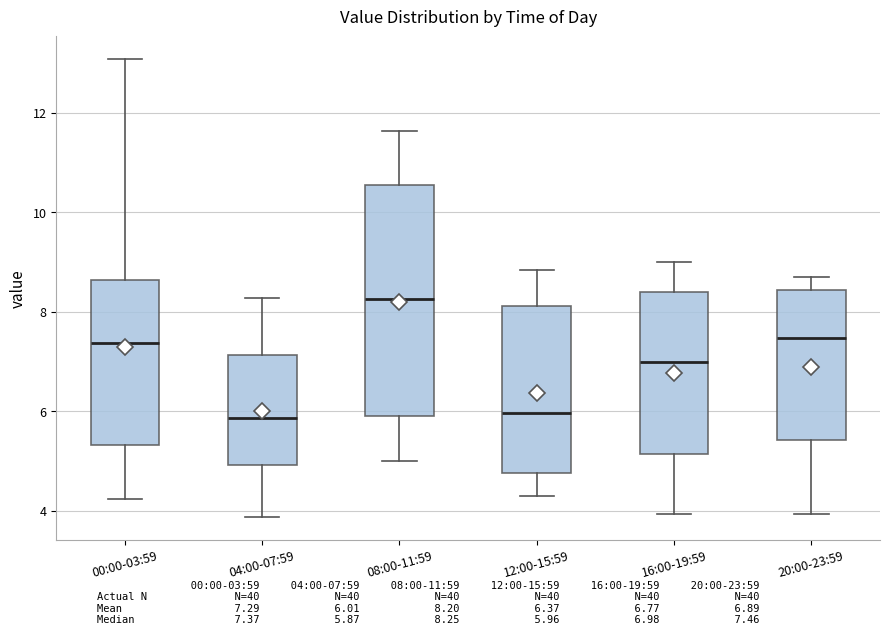

Reading left to right, transcribe this box plot: for each box, give where its median line is, the range the box spans, and where its two whiskers end, as read against the y-axis. The values are not printed on the chart, so give them approximately, as read against the axis.

00:00-03:59: median 7.4, box 5.4 to 8.6, whiskers 4.2 to 13.0
04:00-07:59: median 5.8, box 5.0 to 7.2, whiskers 3.8 to 8.2
08:00-11:59: median 8.2, box 6.0 to 10.6, whiskers 5.0 to 11.6
12:00-15:59: median 6.0, box 4.8 to 8.2, whiskers 4.4 to 8.8
16:00-19:59: median 7.0, box 5.2 to 8.4, whiskers 4.0 to 9.0
20:00-23:59: median 7.4, box 5.4 to 8.4, whiskers 4.0 to 8.8